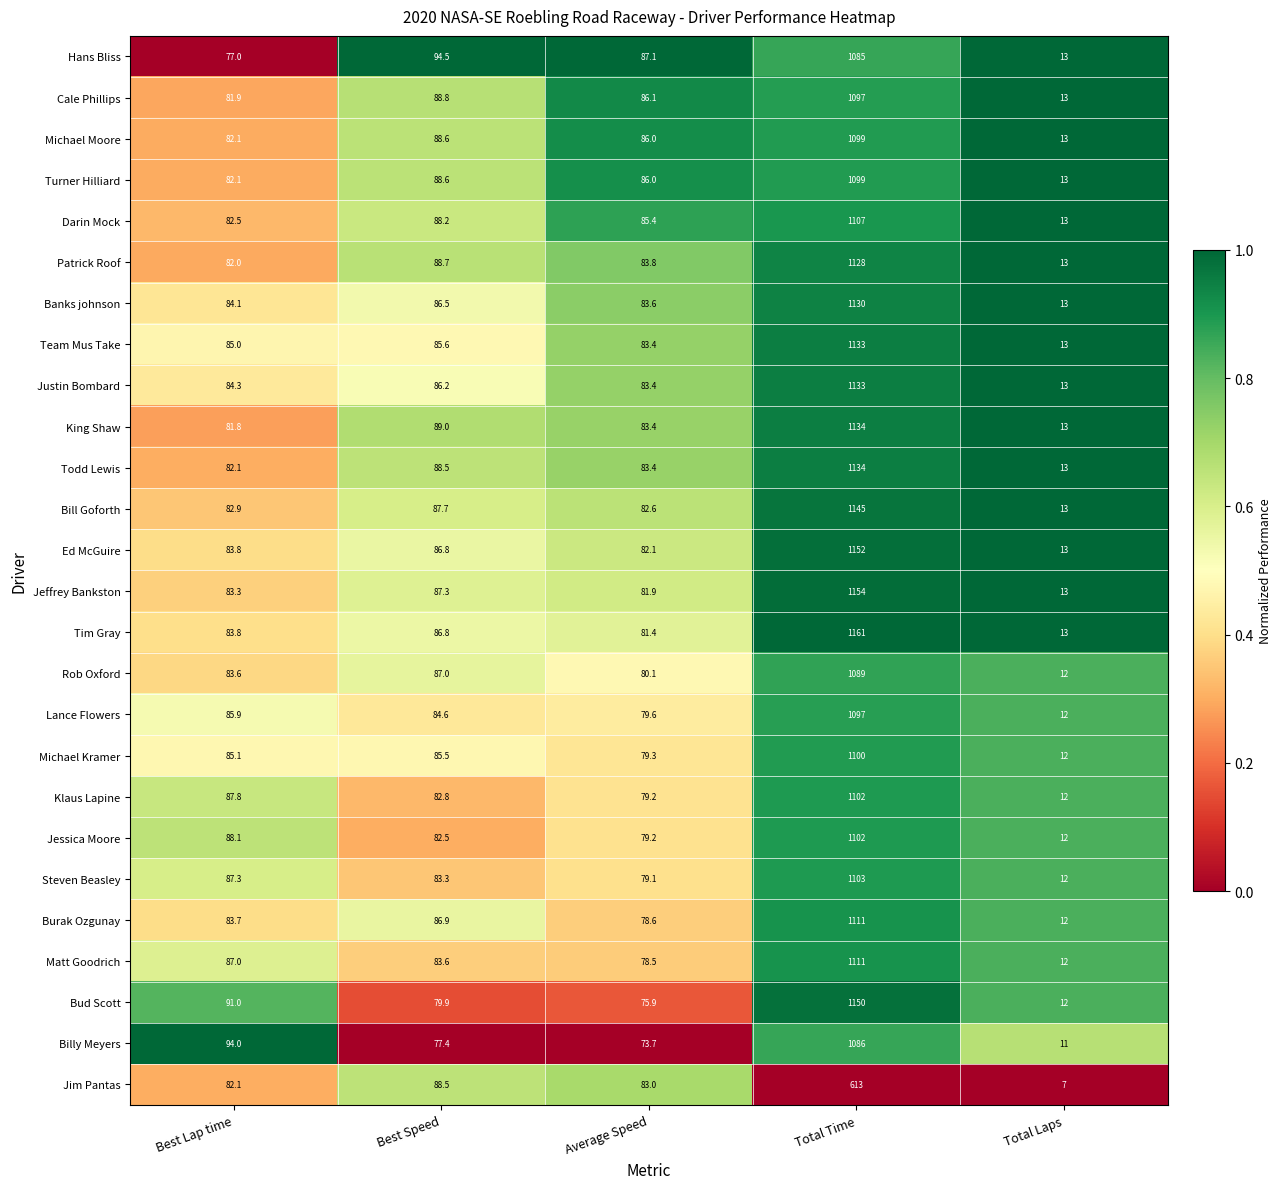

Is it true that Billy Meyers equals 73.7 at Average Speed?

True